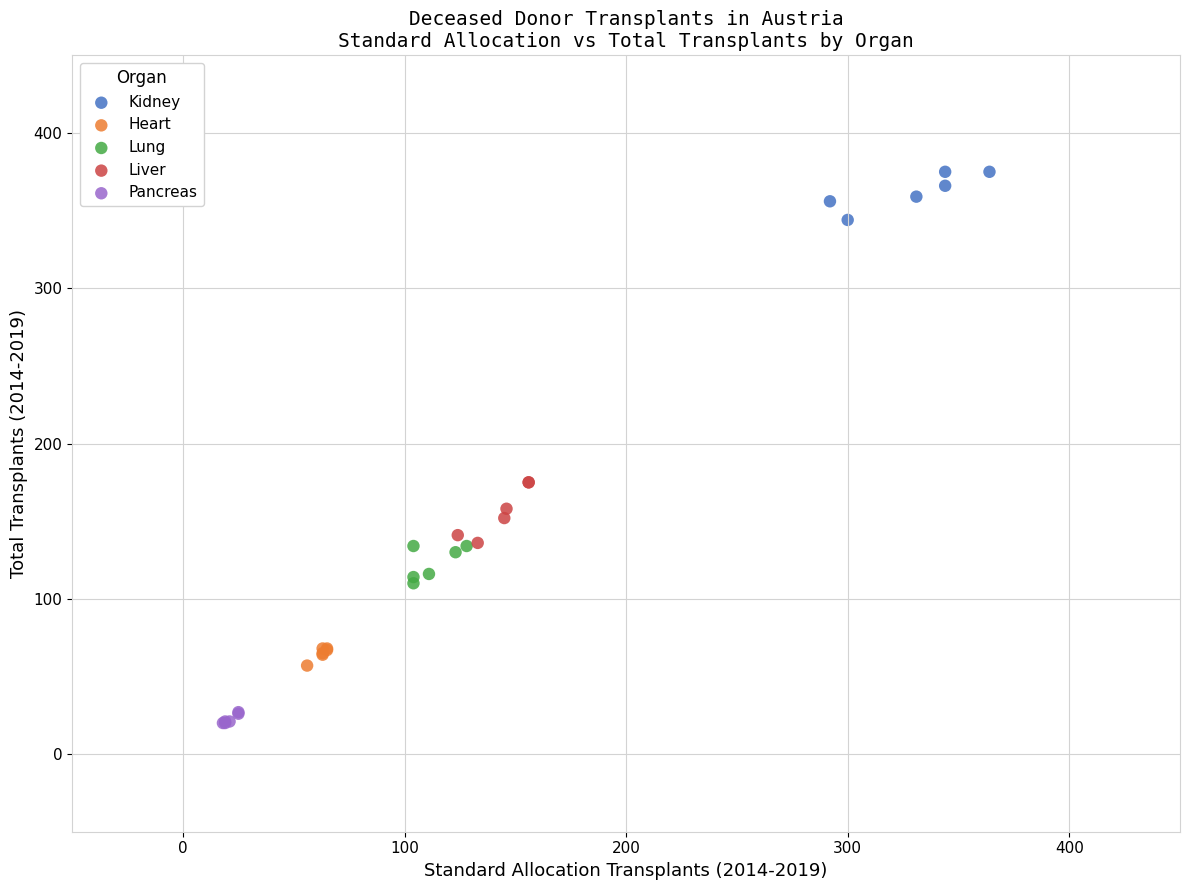

Which series contains the lowest Y value?

Pancreas